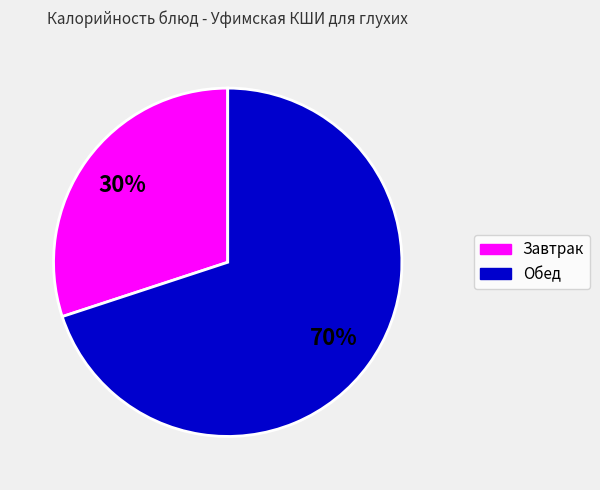

Is there any slice that represents more than half of the pie?

Yes